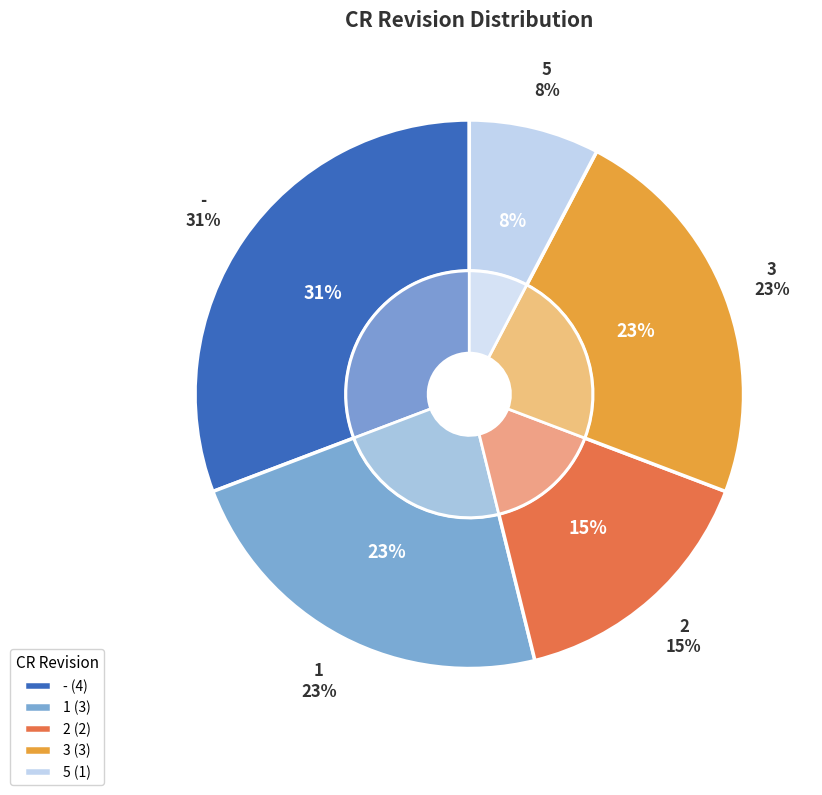

To the nearest percent, what is the average slice percentage?

20%